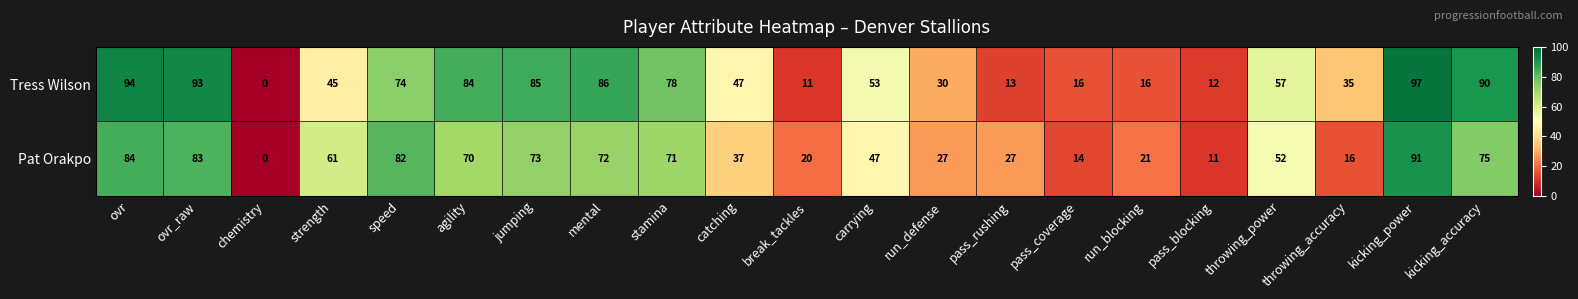

Where is Tress Wilson nearest to the value 48?

catching